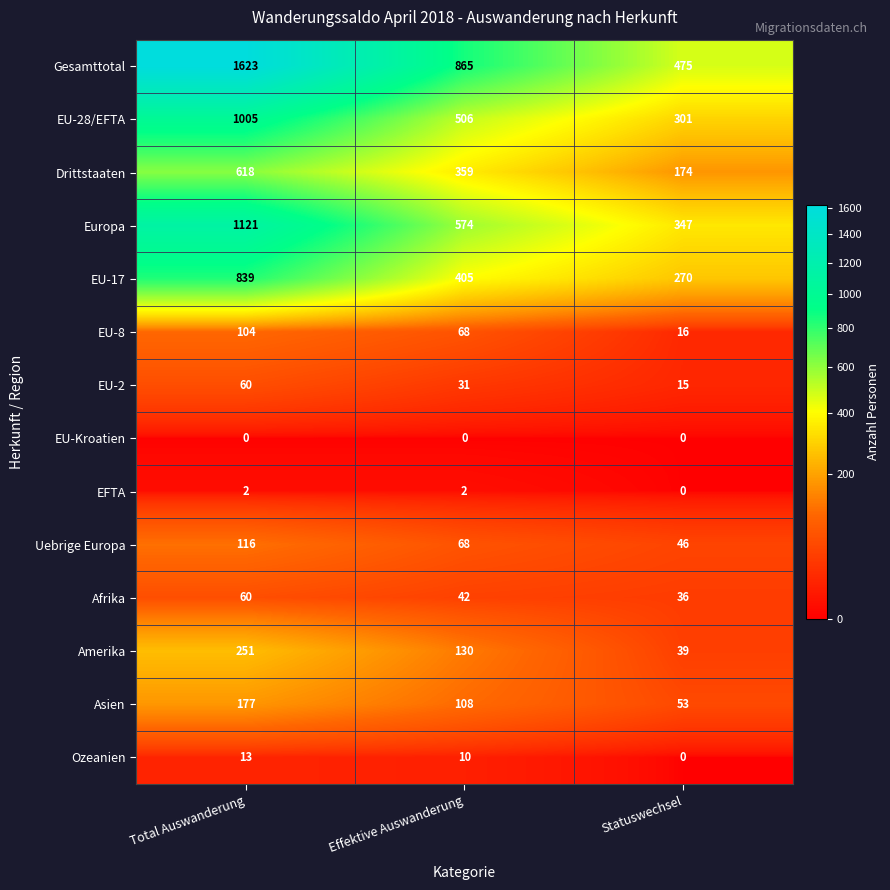

What is the greatest value displayed?

1623